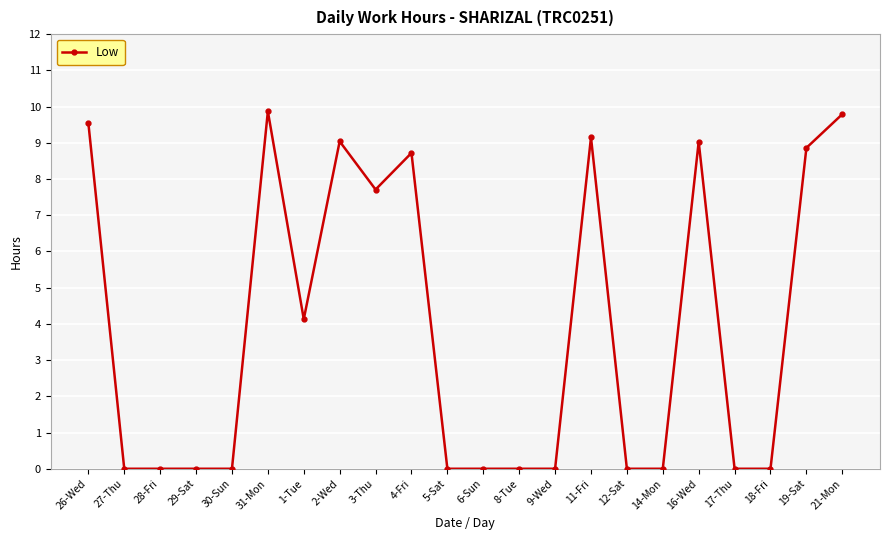

What is the difference between the second highest and second lowest values?

9.8